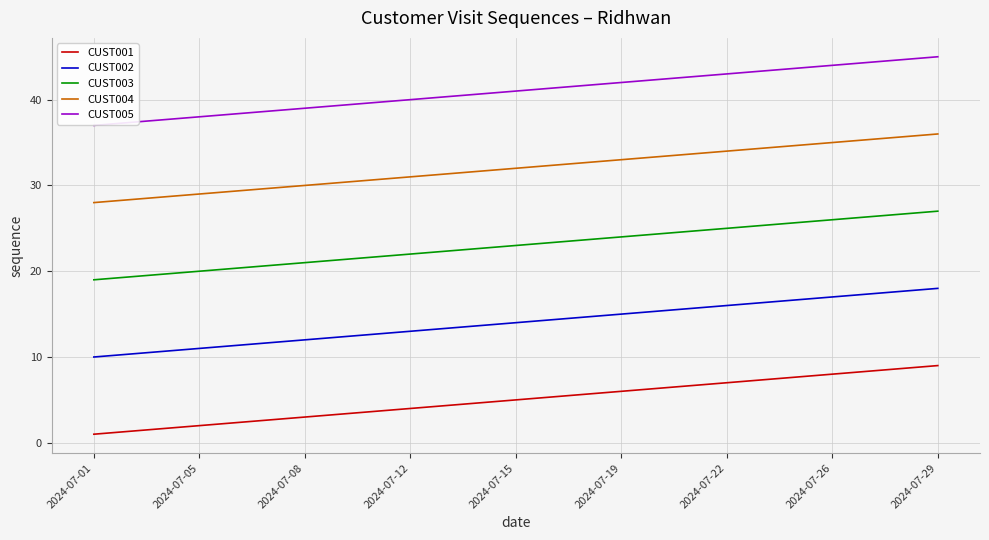

The value of CUST004 at 2024-07-19 is 49. True or false?

False